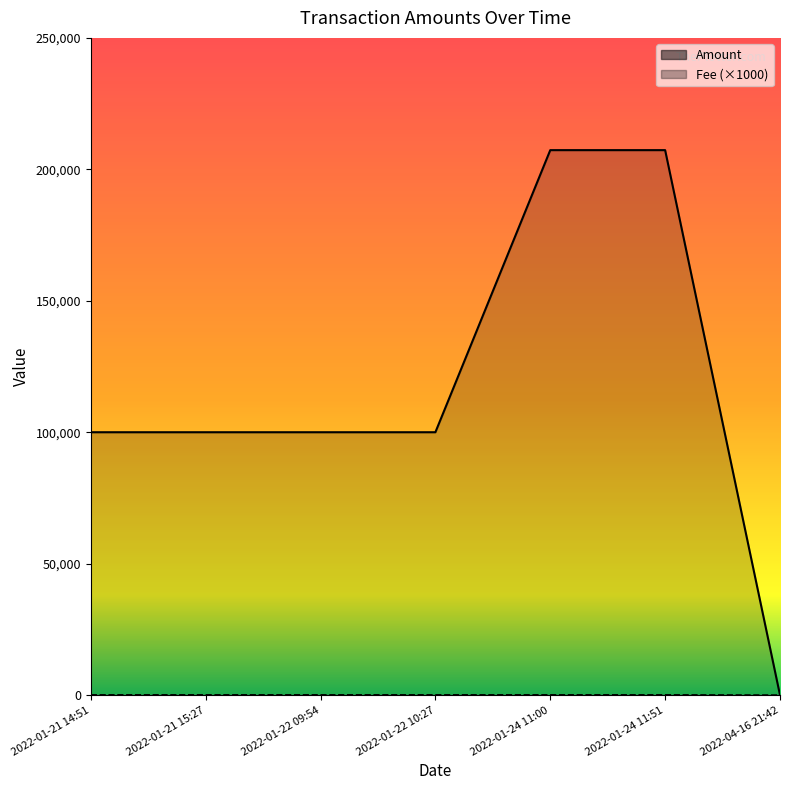

After their last crossing, which series has the higher values: Amount or Fee (×1000)?

Fee (×1000)